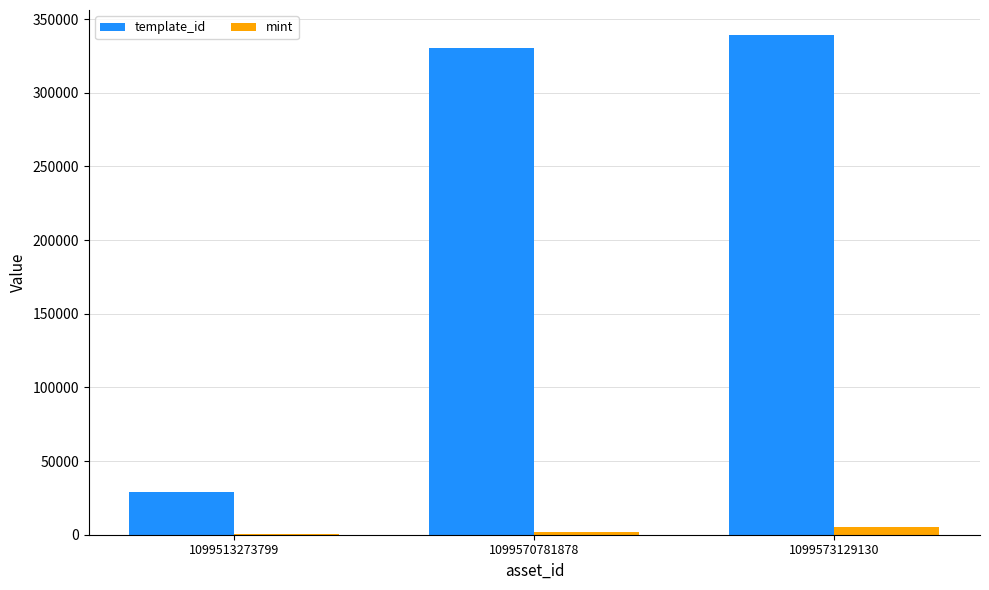

The template_id series shows 339228 at 1099573129130. True or false?

True